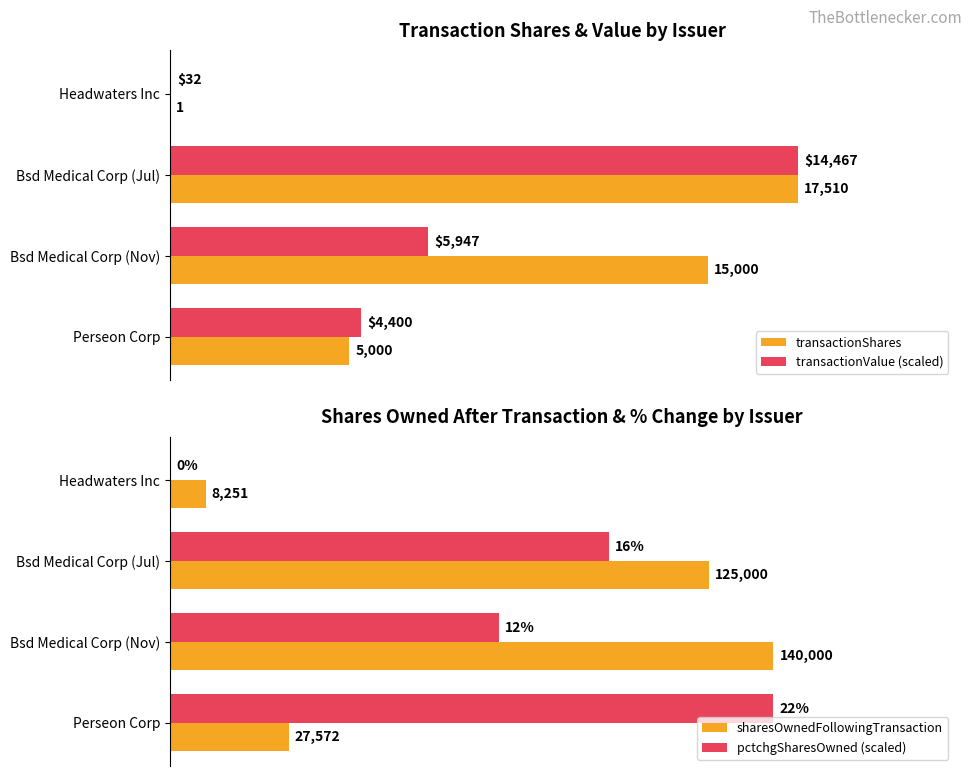

Is the value of transactionShares at Bsd Medical Corp (Nov) greater than the value of transactionValue (scaled) at Bsd Medical Corp (Nov)?

Yes